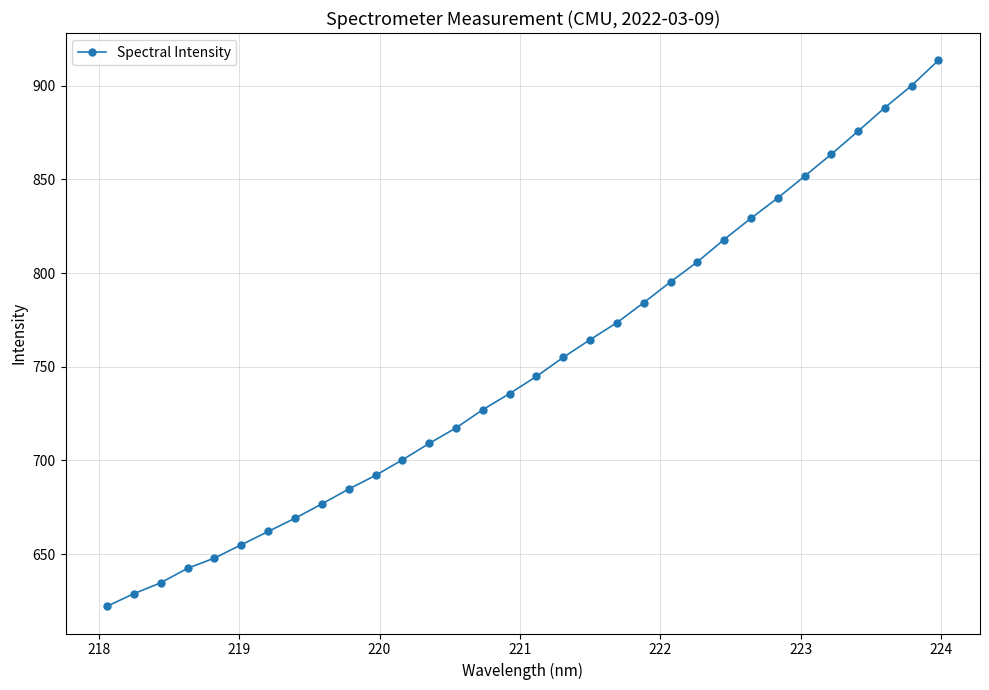

What is the minimum value shown in the chart?

622.3